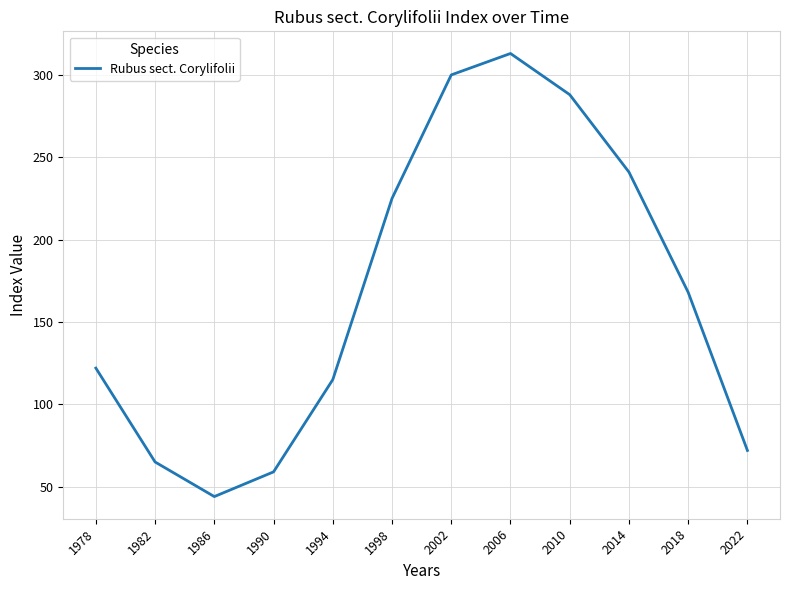

Where does the data first go above 168?

1998